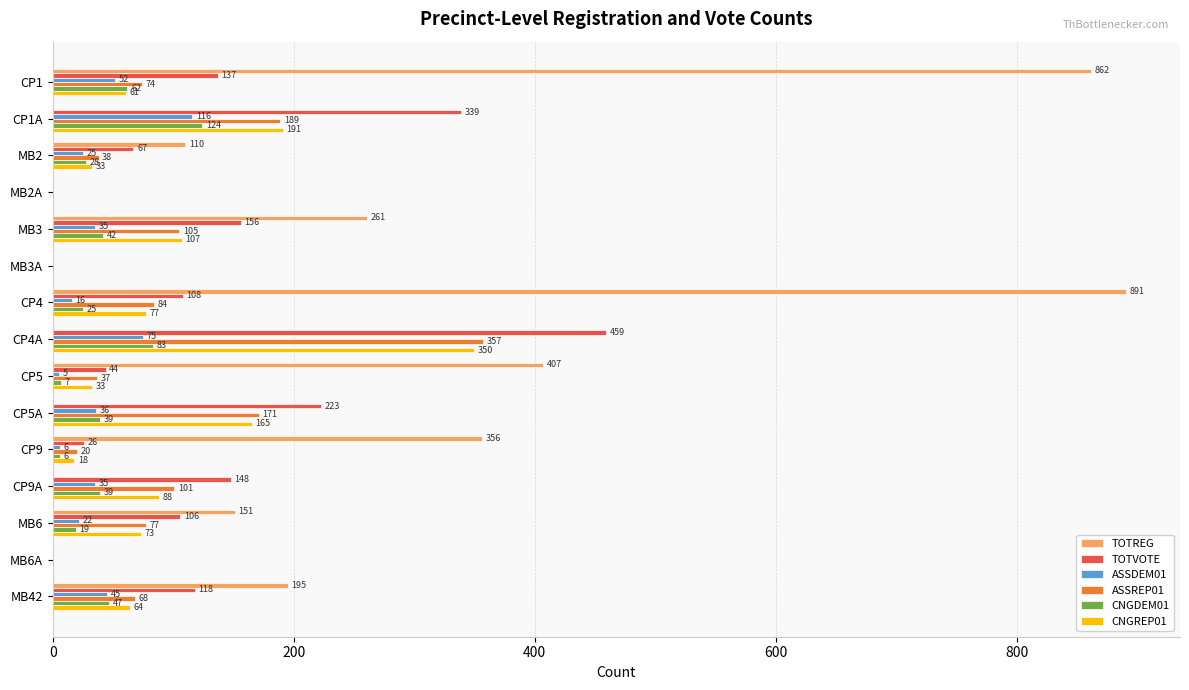

What is the sum of all TOTVOTE values?

1931